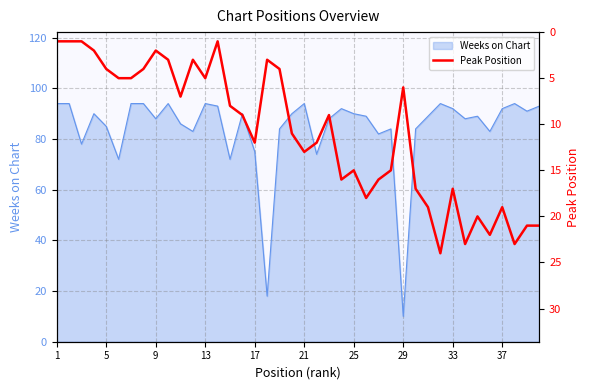

Is it true that Weeks on Chart equals 10 at 29?

True